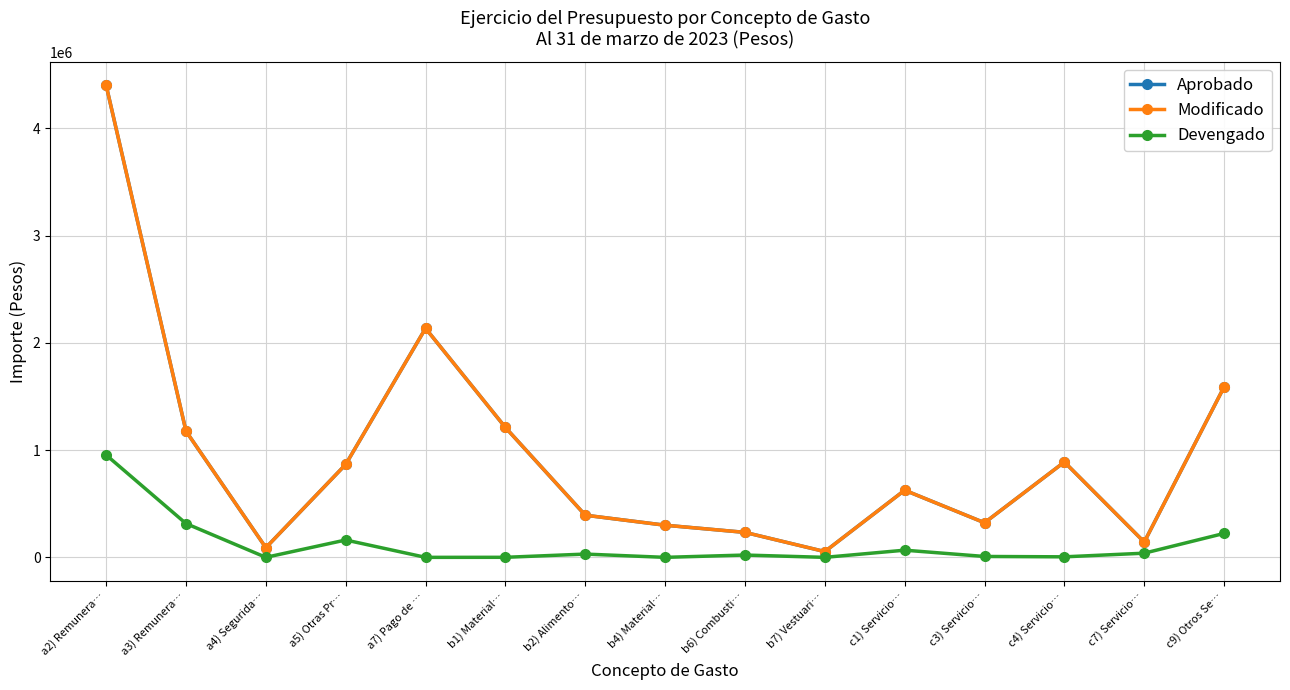

True or false: Aprobado and Devengado intersect in this chart.

False